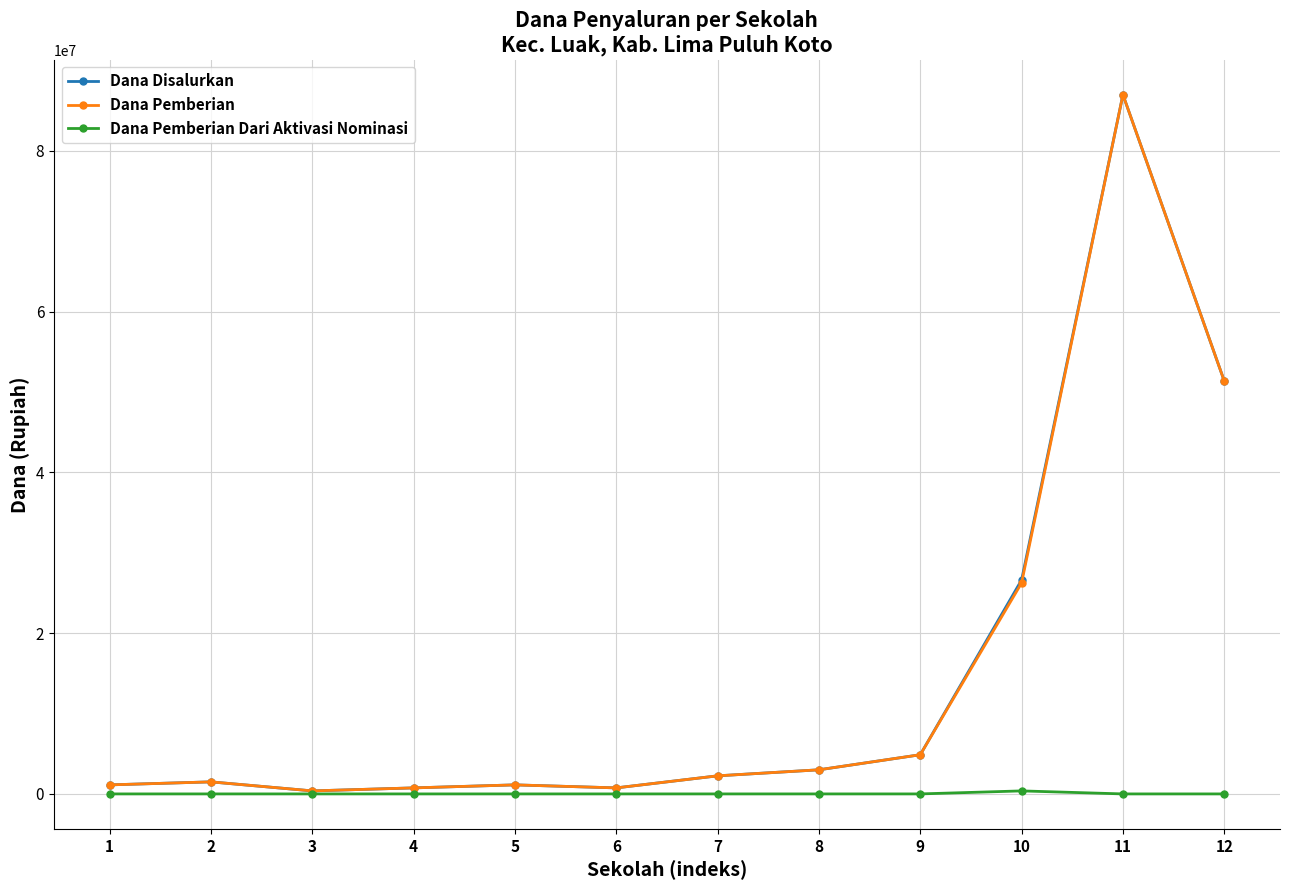

What is the maximum value shown in the chart?

87000000